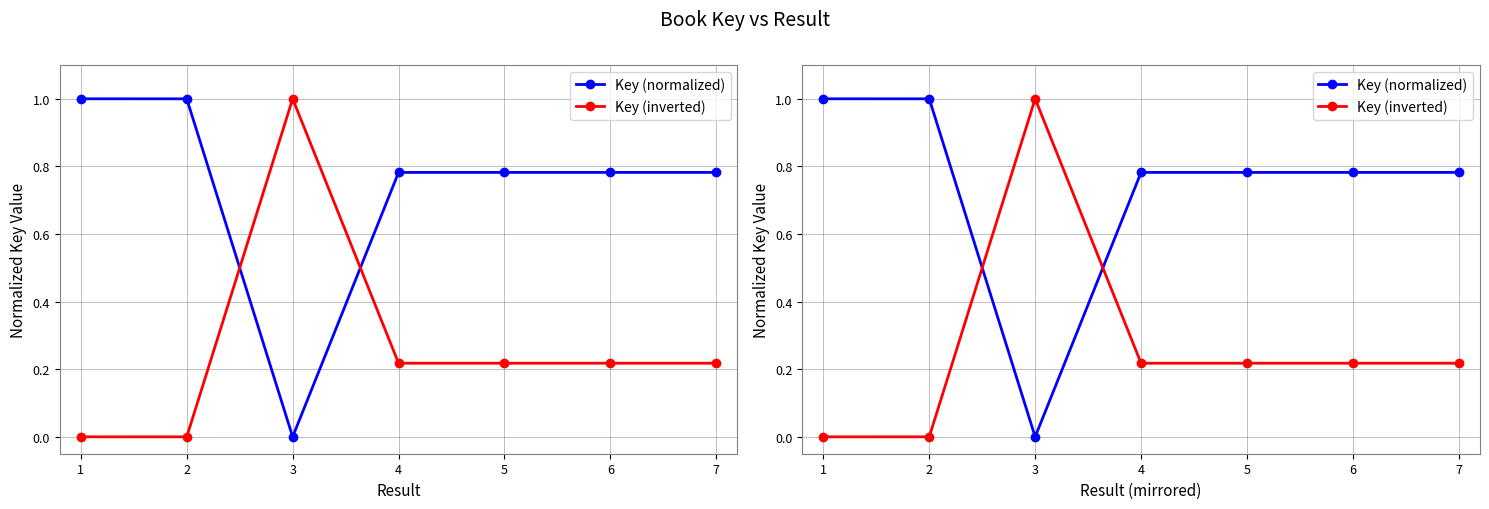

Which label corresponds to the smallest value in the chart?

3